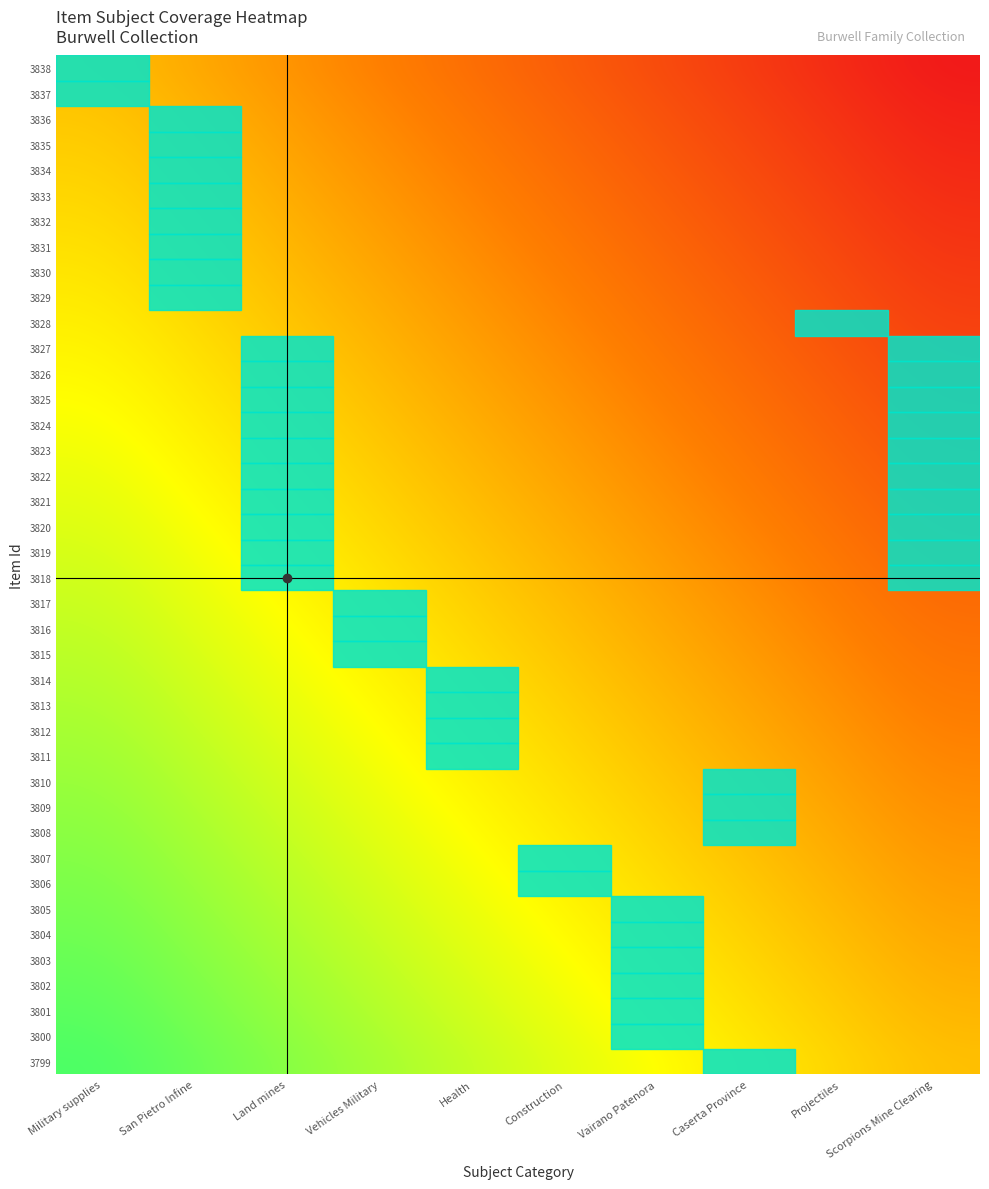

Reading left to right, list all the values displayed in this chart.

3838: Military supplies=0.5	San Pietro Infine=0.4	Land mines=0.4	Vehicles Military=0.3	Health=0.3	Construction=0.2	Vairano Patenora=0.2	Caserta Province=0.1	Projectiles=0.1	Scorpions Mine Clearing=0.0
3837: Military supplies=0.5	San Pietro Infine=0.5	Land mines=0.4	Vehicles Military=0.3	Health=0.3	Construction=0.2	Vairano Patenora=0.2	Caserta Province=0.1	Projectiles=0.1	Scorpions Mine Clearing=0.0
3836: Military supplies=0.5	San Pietro Infine=0.5	Land mines=0.4	Vehicles Military=0.4	Health=0.3	Construction=0.2	Vairano Patenora=0.2	Caserta Province=0.1	Projectiles=0.1	Scorpions Mine Clearing=0.0
3835: Military supplies=0.5	San Pietro Infine=0.5	Land mines=0.4	Vehicles Military=0.4	Health=0.3	Construction=0.3	Vairano Patenora=0.2	Caserta Province=0.1	Projectiles=0.1	Scorpions Mine Clearing=0.0
3834: Military supplies=0.6	San Pietro Infine=0.5	Land mines=0.4	Vehicles Military=0.4	Health=0.3	Construction=0.3	Vairano Patenora=0.2	Caserta Province=0.2	Projectiles=0.1	Scorpions Mine Clearing=0.1
3833: Military supplies=0.6	San Pietro Infine=0.5	Land mines=0.5	Vehicles Military=0.4	Health=0.3	Construction=0.3	Vairano Patenora=0.2	Caserta Province=0.2	Projectiles=0.1	Scorpions Mine Clearing=0.1
3832: Military supplies=0.6	San Pietro Infine=0.5	Land mines=0.5	Vehicles Military=0.4	Health=0.4	Construction=0.3	Vairano Patenora=0.2	Caserta Province=0.2	Projectiles=0.1	Scorpions Mine Clearing=0.1
3831: Military supplies=0.6	San Pietro Infine=0.5	Land mines=0.5	Vehicles Military=0.4	Health=0.4	Construction=0.3	Vairano Patenora=0.3	Caserta Province=0.2	Projectiles=0.1	Scorpions Mine Clearing=0.1
3830: Military supplies=0.6	San Pietro Infine=0.5	Land mines=0.5	Vehicles Military=0.4	Health=0.4	Construction=0.3	Vairano Patenora=0.3	Caserta Province=0.2	Projectiles=0.2	Scorpions Mine Clearing=0.1
3829: Military supplies=0.6	San Pietro Infine=0.6	Land mines=0.5	Vehicles Military=0.4	Health=0.4	Construction=0.3	Vairano Patenora=0.3	Caserta Province=0.2	Projectiles=0.2	Scorpions Mine Clearing=0.1
3828: Military supplies=0.6	San Pietro Infine=0.6	Land mines=0.5	Vehicles Military=0.5	Health=0.4	Construction=0.4	Vairano Patenora=0.3	Caserta Province=0.2	Projectiles=0.2	Scorpions Mine Clearing=0.1
3827: Military supplies=0.6	San Pietro Infine=0.6	Land mines=0.5	Vehicles Military=0.5	Health=0.4	Construction=0.4	Vairano Patenora=0.3	Caserta Province=0.3	Projectiles=0.2	Scorpions Mine Clearing=0.1
3826: Military supplies=0.7	San Pietro Infine=0.6	Land mines=0.5	Vehicles Military=0.5	Health=0.4	Construction=0.4	Vairano Patenora=0.3	Caserta Province=0.3	Projectiles=0.2	Scorpions Mine Clearing=0.2
3825: Military supplies=0.7	San Pietro Infine=0.6	Land mines=0.6	Vehicles Military=0.5	Health=0.4	Construction=0.4	Vairano Patenora=0.3	Caserta Province=0.3	Projectiles=0.2	Scorpions Mine Clearing=0.2
3824: Military supplies=0.7	San Pietro Infine=0.6	Land mines=0.6	Vehicles Military=0.5	Health=0.5	Construction=0.4	Vairano Patenora=0.3	Caserta Province=0.3	Projectiles=0.2	Scorpions Mine Clearing=0.2
3823: Military supplies=0.7	San Pietro Infine=0.6	Land mines=0.6	Vehicles Military=0.5	Health=0.5	Construction=0.4	Vairano Patenora=0.4	Caserta Province=0.3	Projectiles=0.2	Scorpions Mine Clearing=0.2
3822: Military supplies=0.7	San Pietro Infine=0.6	Land mines=0.6	Vehicles Military=0.5	Health=0.5	Construction=0.4	Vairano Patenora=0.4	Caserta Province=0.3	Projectiles=0.3	Scorpions Mine Clearing=0.2
3821: Military supplies=0.7	San Pietro Infine=0.7	Land mines=0.6	Vehicles Military=0.6	Health=0.5	Construction=0.4	Vairano Patenora=0.4	Caserta Province=0.3	Projectiles=0.3	Scorpions Mine Clearing=0.2
3820: Military supplies=0.7	San Pietro Infine=0.7	Land mines=0.6	Vehicles Military=0.6	Health=0.5	Construction=0.5	Vairano Patenora=0.4	Caserta Province=0.3	Projectiles=0.3	Scorpions Mine Clearing=0.2
3819: Military supplies=0.7	San Pietro Infine=0.7	Land mines=0.6	Vehicles Military=0.6	Health=0.5	Construction=0.5	Vairano Patenora=0.4	Caserta Province=0.4	Projectiles=0.3	Scorpions Mine Clearing=0.2
3818: Military supplies=0.8	San Pietro Infine=0.7	Land mines=0.6	Vehicles Military=0.6	Health=0.5	Construction=0.5	Vairano Patenora=0.4	Caserta Province=0.4	Projectiles=0.3	Scorpions Mine Clearing=0.3
3817: Military supplies=0.8	San Pietro Infine=0.7	Land mines=0.7	Vehicles Military=0.6	Health=0.5	Construction=0.5	Vairano Patenora=0.4	Caserta Province=0.4	Projectiles=0.3	Scorpions Mine Clearing=0.3
3816: Military supplies=0.8	San Pietro Infine=0.7	Land mines=0.7	Vehicles Military=0.6	Health=0.6	Construction=0.5	Vairano Patenora=0.4	Caserta Province=0.4	Projectiles=0.3	Scorpions Mine Clearing=0.3
3815: Military supplies=0.8	San Pietro Infine=0.7	Land mines=0.7	Vehicles Military=0.6	Health=0.6	Construction=0.5	Vairano Patenora=0.5	Caserta Province=0.4	Projectiles=0.4	Scorpions Mine Clearing=0.3
3814: Military supplies=0.8	San Pietro Infine=0.8	Land mines=0.7	Vehicles Military=0.6	Health=0.6	Construction=0.5	Vairano Patenora=0.5	Caserta Province=0.4	Projectiles=0.4	Scorpions Mine Clearing=0.3
3813: Military supplies=0.8	San Pietro Infine=0.8	Land mines=0.7	Vehicles Military=0.7	Health=0.6	Construction=0.5	Vairano Patenora=0.5	Caserta Province=0.4	Projectiles=0.4	Scorpions Mine Clearing=0.3
3812: Military supplies=0.8	San Pietro Infine=0.8	Land mines=0.7	Vehicles Military=0.7	Health=0.6	Construction=0.6	Vairano Patenora=0.5	Caserta Province=0.4	Projectiles=0.4	Scorpions Mine Clearing=0.3
3811: Military supplies=0.8	San Pietro Infine=0.8	Land mines=0.7	Vehicles Military=0.7	Health=0.6	Construction=0.6	Vairano Patenora=0.5	Caserta Province=0.5	Projectiles=0.4	Scorpions Mine Clearing=0.3
3810: Military supplies=0.9	San Pietro Infine=0.8	Land mines=0.7	Vehicles Military=0.7	Health=0.6	Construction=0.6	Vairano Patenora=0.5	Caserta Province=0.5	Projectiles=0.4	Scorpions Mine Clearing=0.4
3809: Military supplies=0.9	San Pietro Infine=0.8	Land mines=0.8	Vehicles Military=0.7	Health=0.6	Construction=0.6	Vairano Patenora=0.5	Caserta Province=0.5	Projectiles=0.4	Scorpions Mine Clearing=0.4
3808: Military supplies=0.9	San Pietro Infine=0.8	Land mines=0.8	Vehicles Military=0.7	Health=0.7	Construction=0.6	Vairano Patenora=0.6	Caserta Province=0.5	Projectiles=0.4	Scorpions Mine Clearing=0.4
3807: Military supplies=0.9	San Pietro Infine=0.8	Land mines=0.8	Vehicles Military=0.7	Health=0.7	Construction=0.6	Vairano Patenora=0.6	Caserta Province=0.5	Projectiles=0.5	Scorpions Mine Clearing=0.4
3806: Military supplies=0.9	San Pietro Infine=0.9	Land mines=0.8	Vehicles Military=0.7	Health=0.7	Construction=0.6	Vairano Patenora=0.6	Caserta Province=0.5	Projectiles=0.5	Scorpions Mine Clearing=0.4
3805: Military supplies=0.9	San Pietro Infine=0.9	Land mines=0.8	Vehicles Military=0.8	Health=0.7	Construction=0.6	Vairano Patenora=0.6	Caserta Province=0.5	Projectiles=0.5	Scorpions Mine Clearing=0.4
3804: Military supplies=0.9	San Pietro Infine=0.9	Land mines=0.8	Vehicles Military=0.8	Health=0.7	Construction=0.7	Vairano Patenora=0.6	Caserta Province=0.5	Projectiles=0.5	Scorpions Mine Clearing=0.4
3803: Military supplies=0.9	San Pietro Infine=0.9	Land mines=0.8	Vehicles Military=0.8	Health=0.7	Construction=0.7	Vairano Patenora=0.6	Caserta Province=0.6	Projectiles=0.5	Scorpions Mine Clearing=0.4
3802: Military supplies=1.0	San Pietro Infine=0.9	Land mines=0.9	Vehicles Military=0.8	Health=0.7	Construction=0.7	Vairano Patenora=0.6	Caserta Province=0.6	Projectiles=0.5	Scorpions Mine Clearing=0.5
3801: Military supplies=1.0	San Pietro Infine=0.9	Land mines=0.9	Vehicles Military=0.8	Health=0.8	Construction=0.7	Vairano Patenora=0.6	Caserta Province=0.6	Projectiles=0.5	Scorpions Mine Clearing=0.5
3800: Military supplies=1.0	San Pietro Infine=0.9	Land mines=0.9	Vehicles Military=0.8	Health=0.8	Construction=0.7	Vairano Patenora=0.7	Caserta Province=0.6	Projectiles=0.5	Scorpions Mine Clearing=0.5
3799: Military supplies=1.0	San Pietro Infine=0.9	Land mines=0.9	Vehicles Military=0.8	Health=0.8	Construction=0.7	Vairano Patenora=0.7	Caserta Province=0.6	Projectiles=0.6	Scorpions Mine Clearing=0.5